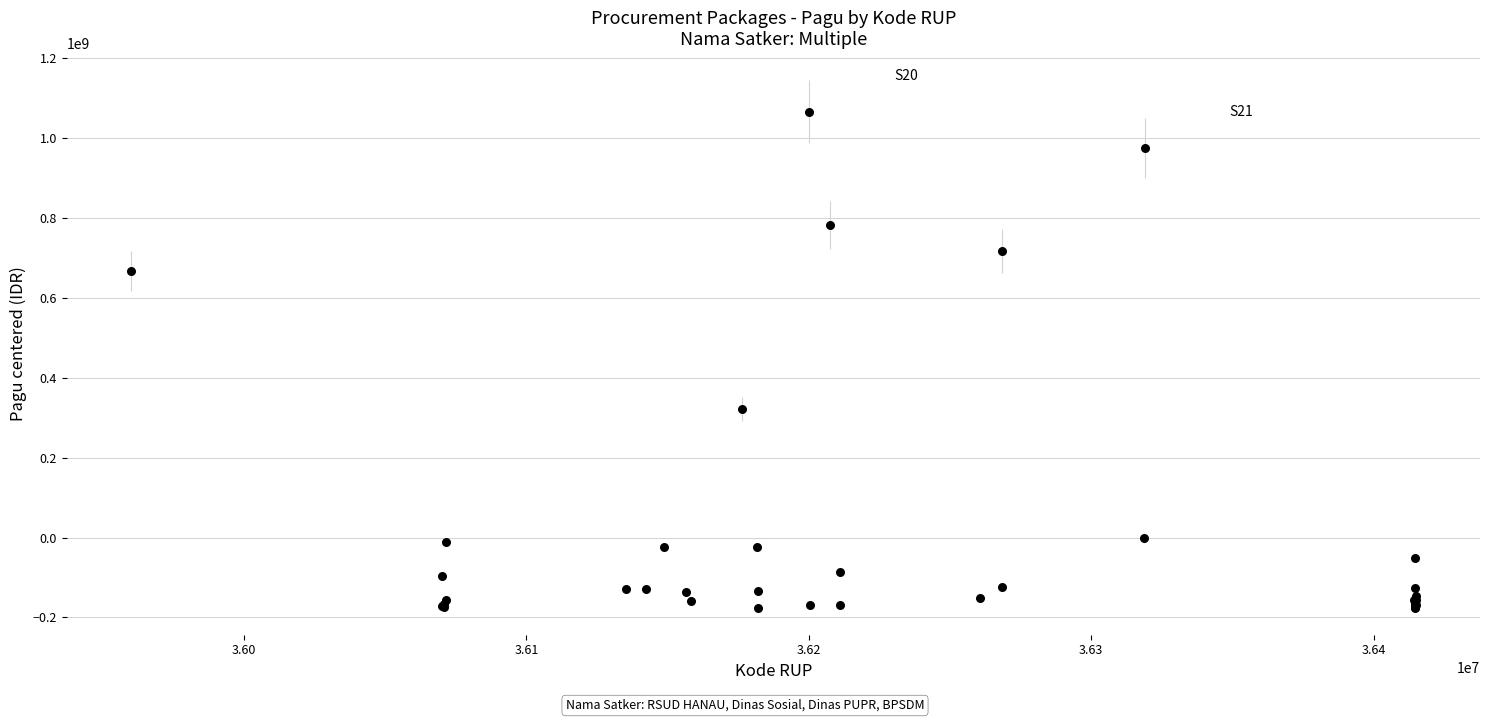

What Y value in the scatter plot is closest to 445150699?

322242699.2